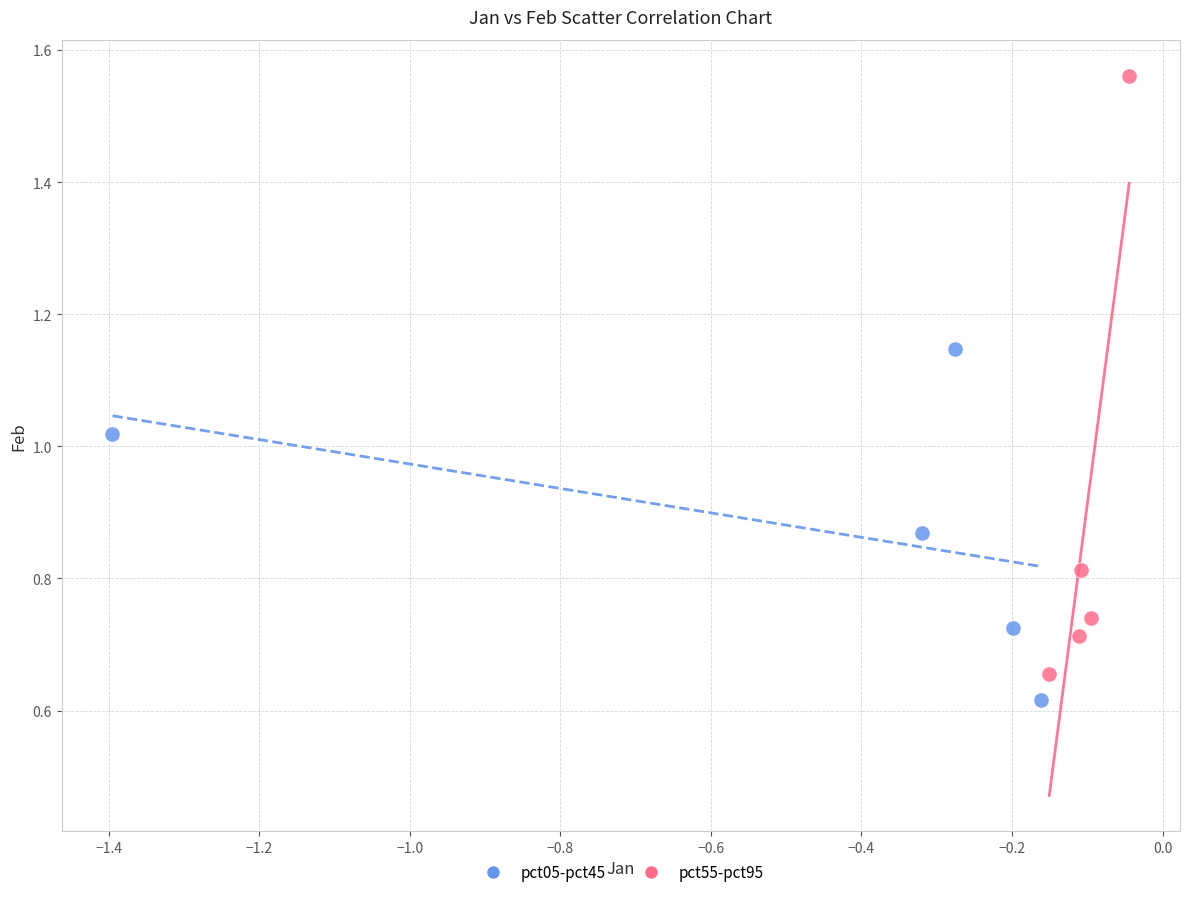

Which series reaches the minimum Y coordinate?

pct05-pct45